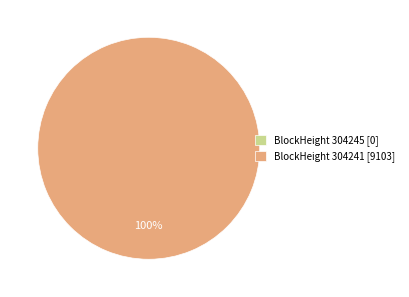

To the nearest percent, what percentage of the pie is 304241?

100%